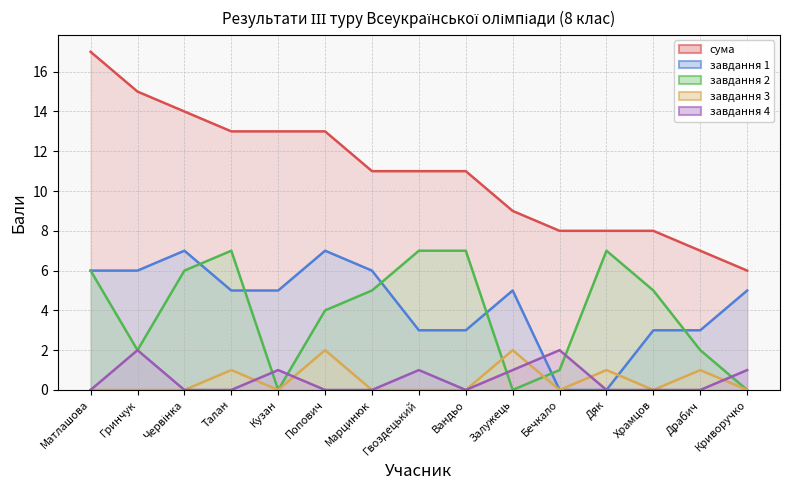

Reading left to right, list all the values displayed in this chart.

сума: 17	15	14	13	13	13	11	11	11	9	8	8	8	7	6
завдання 1: 6	6	7	5	5	7	6	3	3	5	0	0	3	3	5
завдання 2: 6	2	6	7	0	4	5	7	7	0	1	7	5	2	0
завдання 3: 0	0	0	1	0	2	0	0	0	2	0	1	0	1	0
завдання 4: 0	2	0	0	1	0	0	1	0	1	2	0	0	0	1